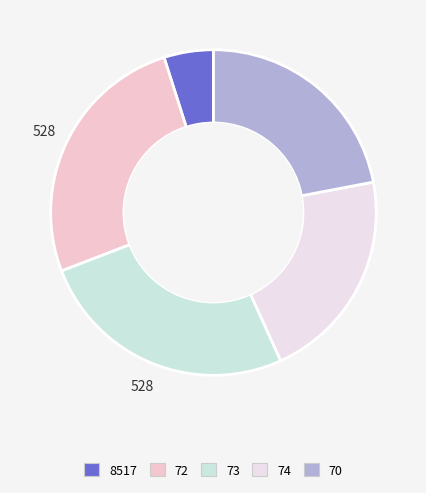

What percentage is the 74 slice, to the nearest percent?

21%